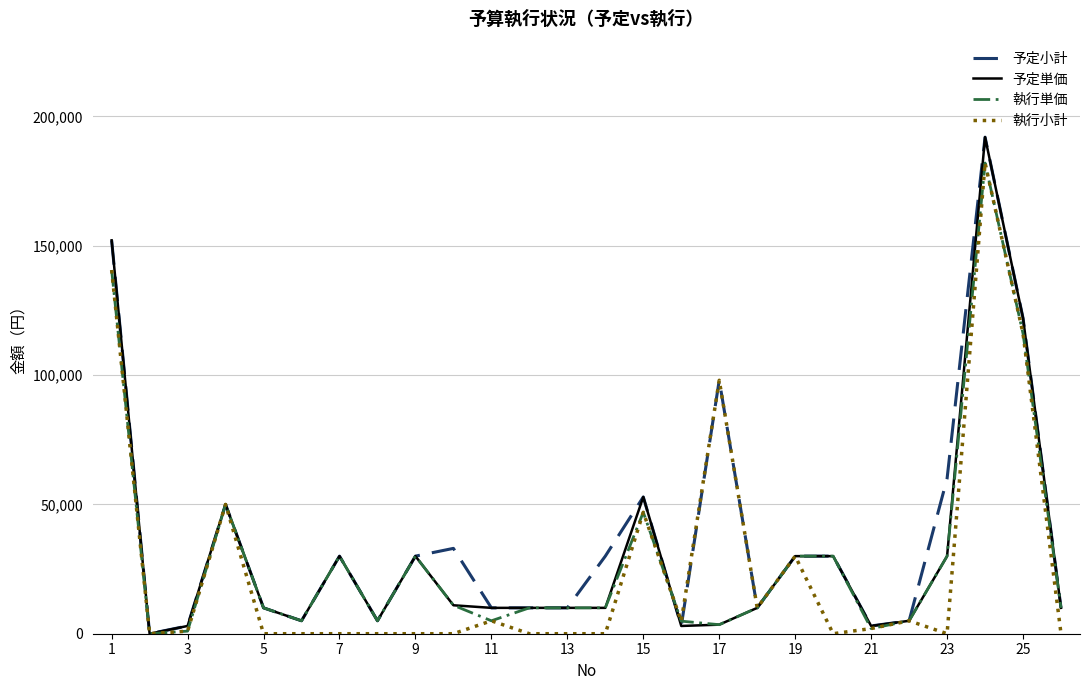

What is the highest value of the 予定小計 series?

192000